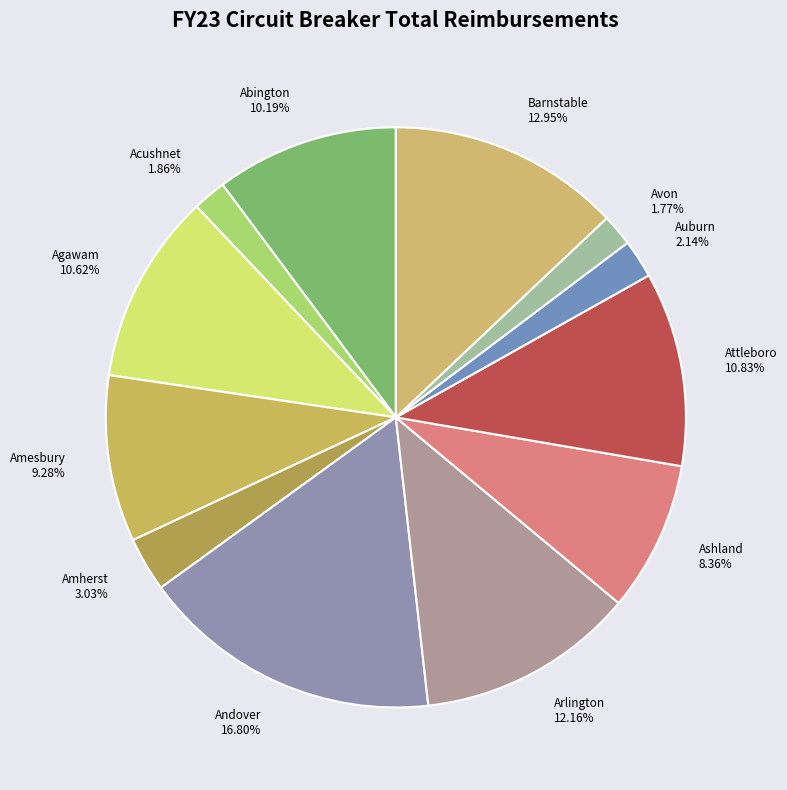

Does Abington account for over 50% of the chart?

No